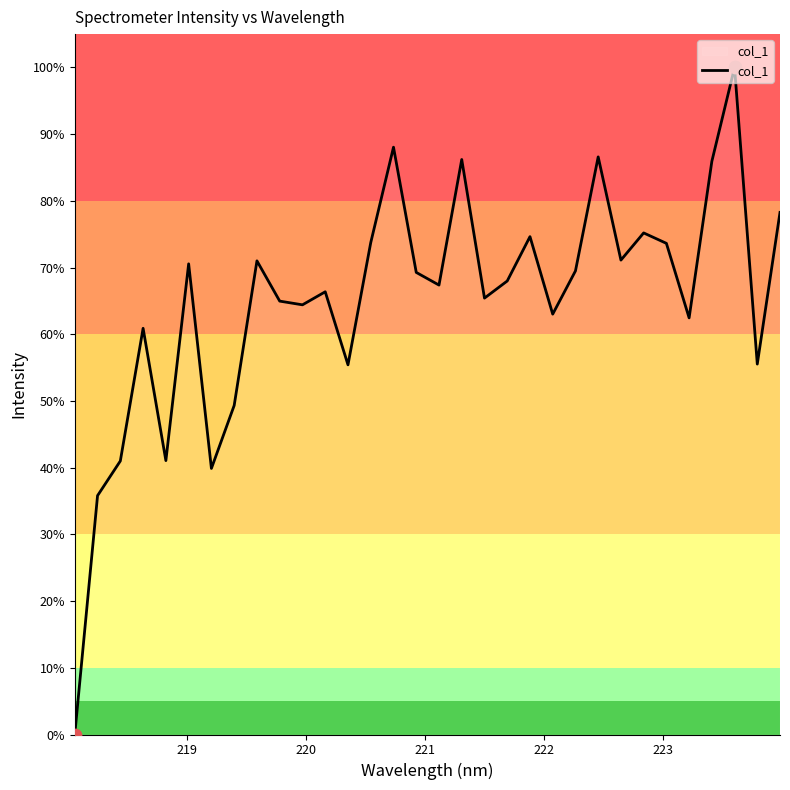

What is the greatest value displayed?

100.0